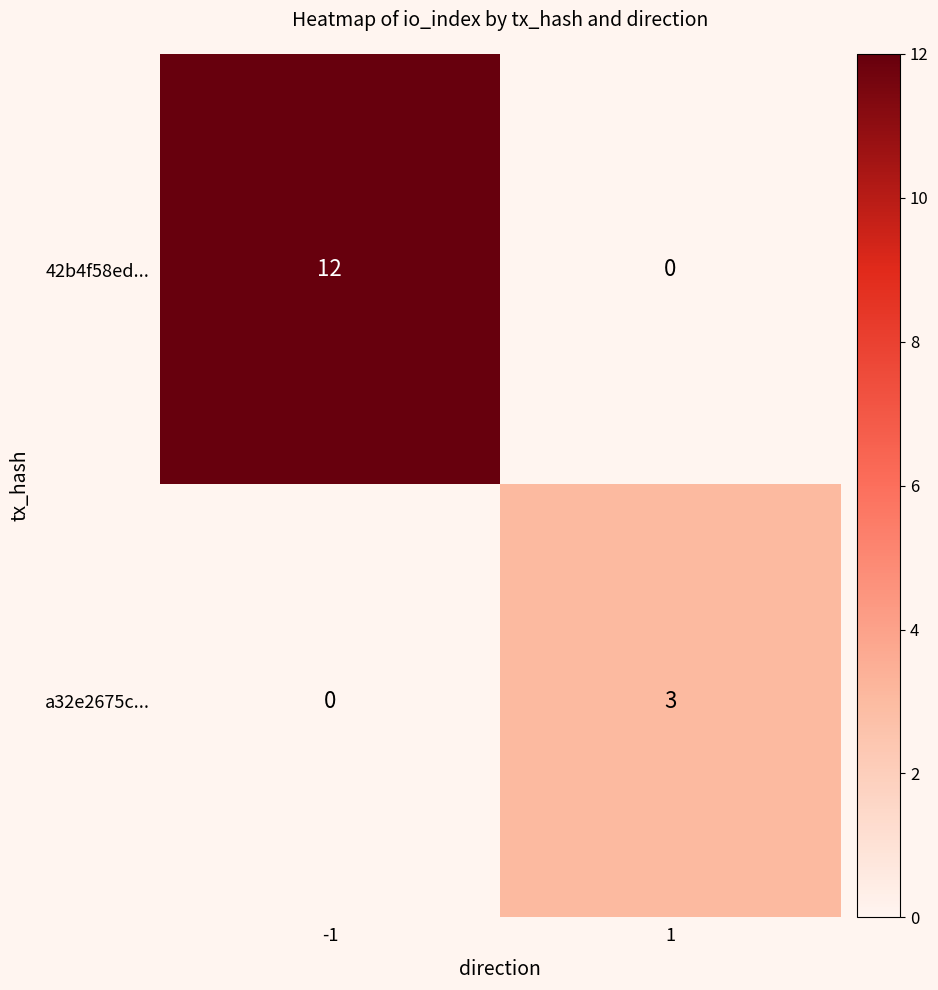

True or false: a32e2675c... has a value of 1 at 1.

False